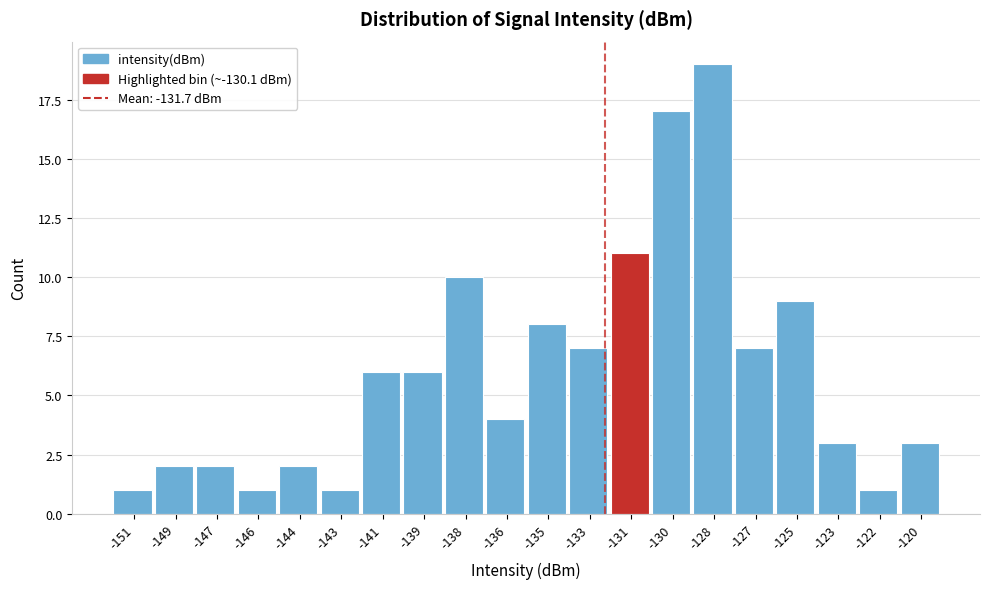

Reading left to right, transcribe all the data shown in this chart.

1	2	2	1	2	1	6	6	10	4	8	7	11	17	19	7	9	3	1	3